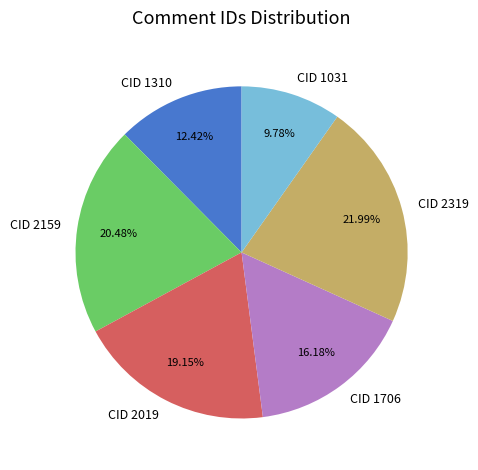

How many segments does this pie chart have?

6